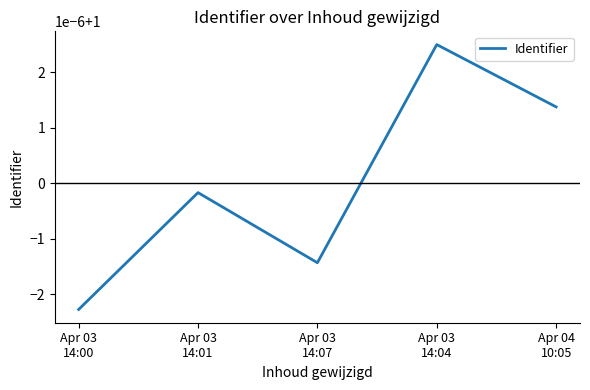

True or false: the data has more than 2 interior local peaks.

False